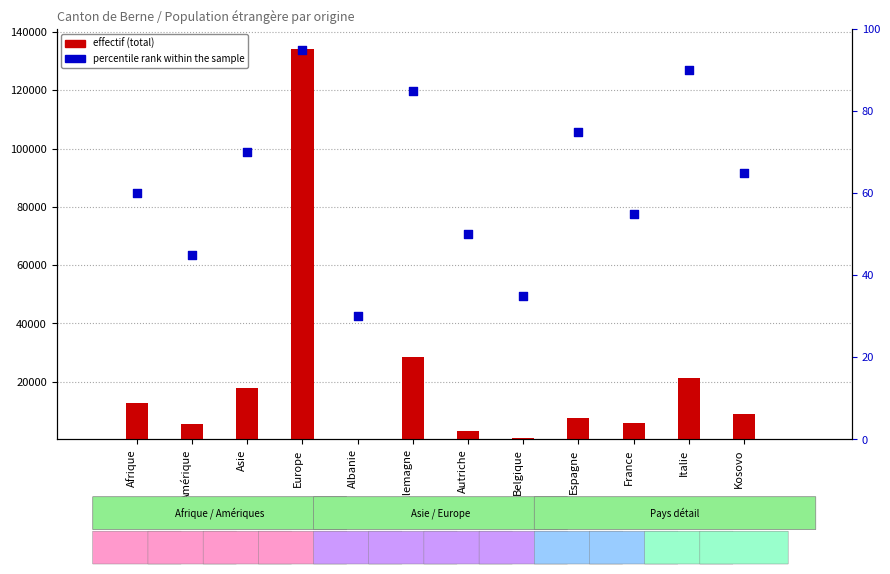

Which series reaches the minimum Y coordinate?

percentile rank within the sample